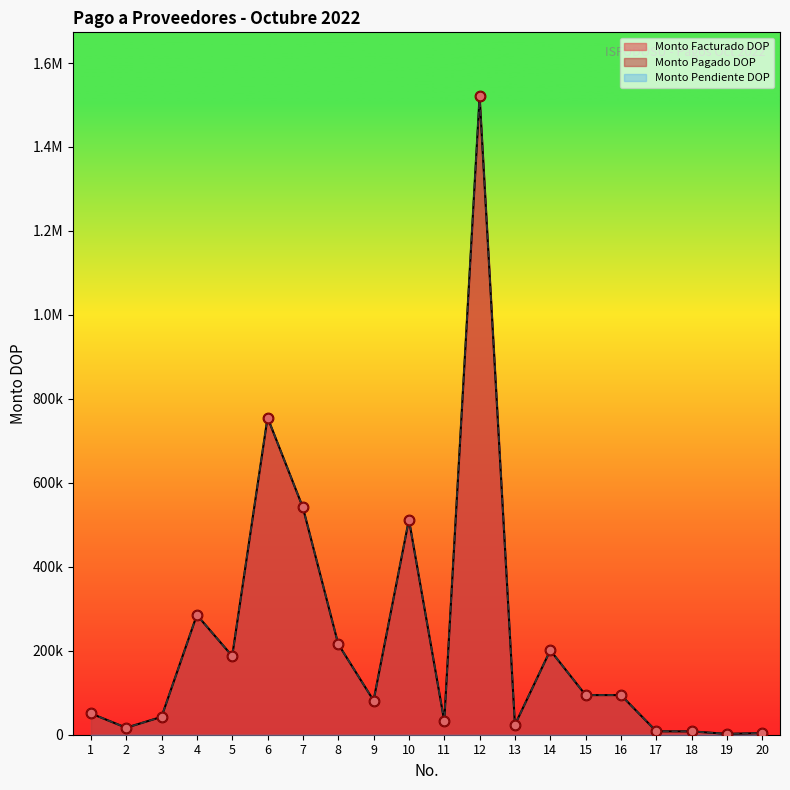

Which series contains the lowest Y value?

Monto Facturado DOP